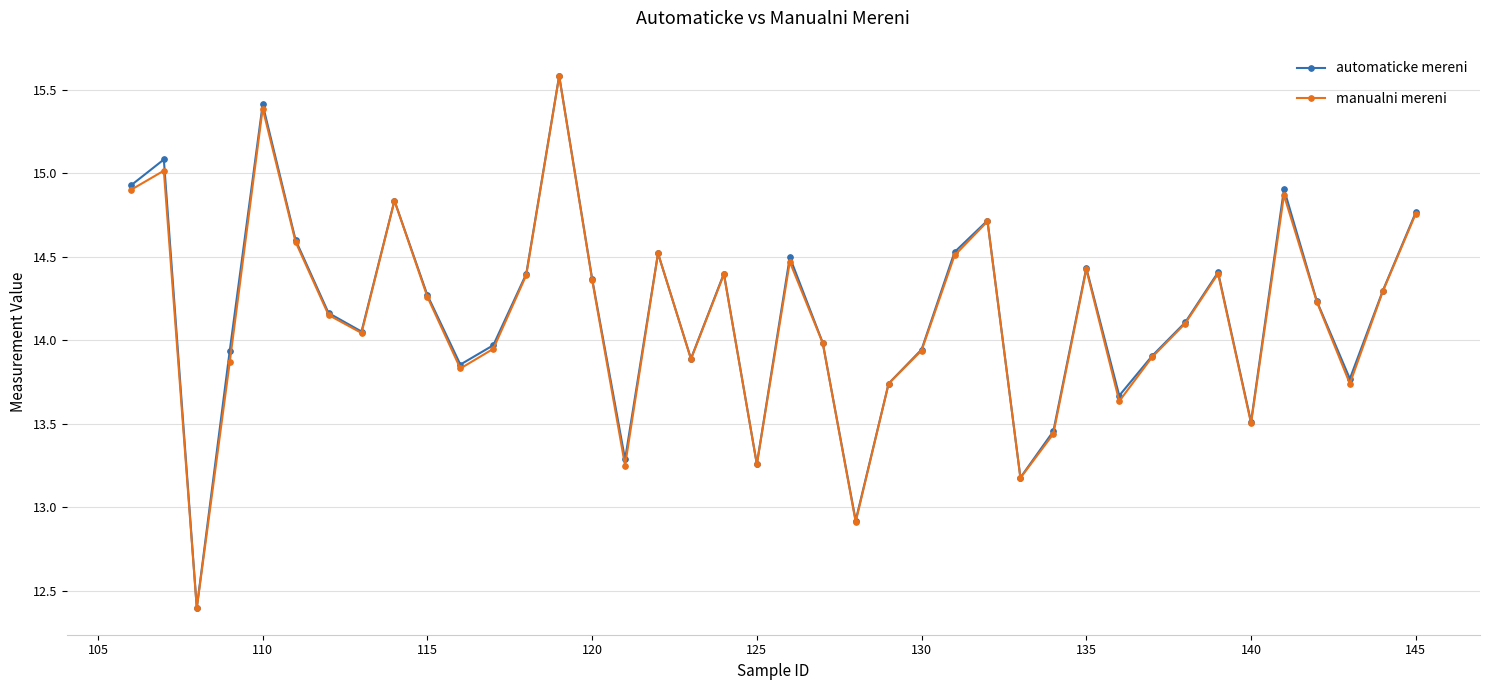

True or false: manualni mereni has more than 1 points higher than both neighbors.

True